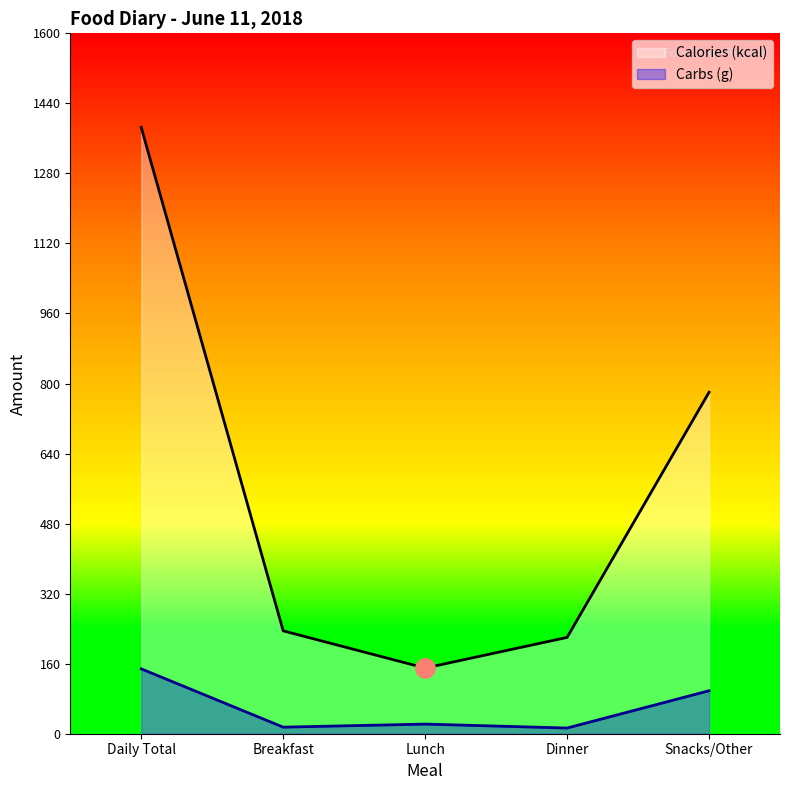

What is the difference between the second highest and second lowest values in the Carbs (g) series?

83.2